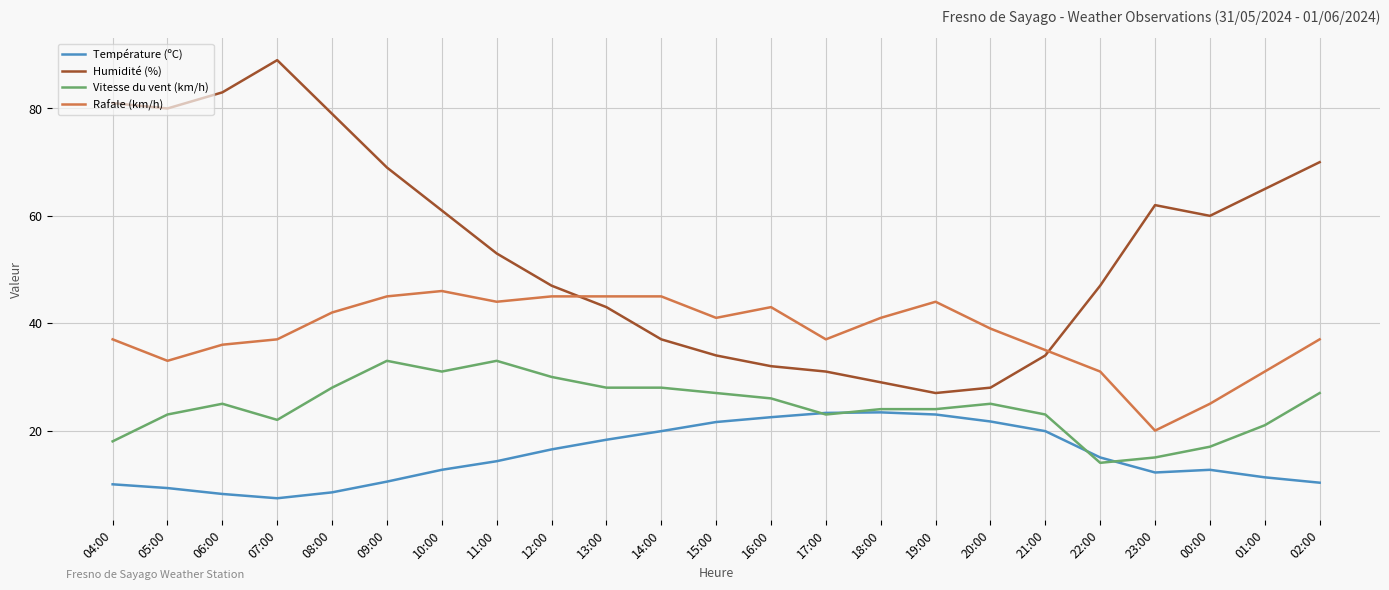

Which series has the largest range (max minus min)?

Humidité (%)